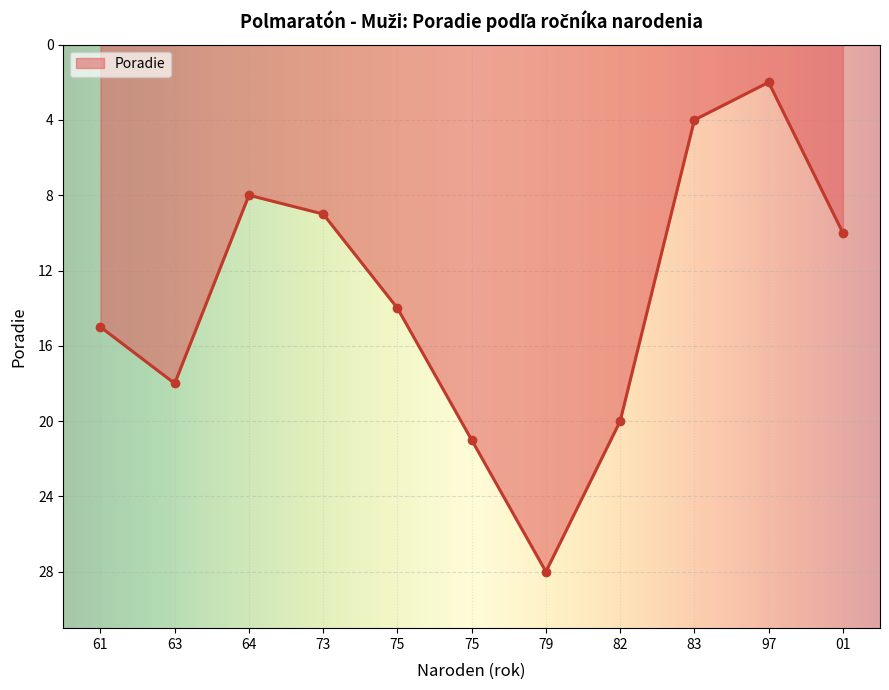

Is this an area chart (filled region under the line)?

Yes